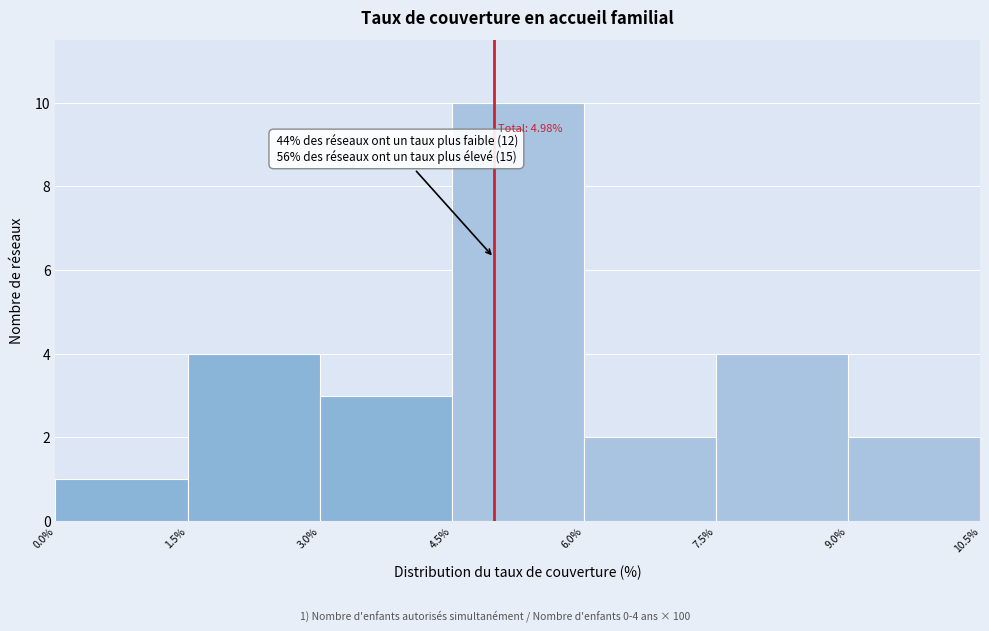

Which range on the x-axis has the tallest bar?

4.5% to 6.0%